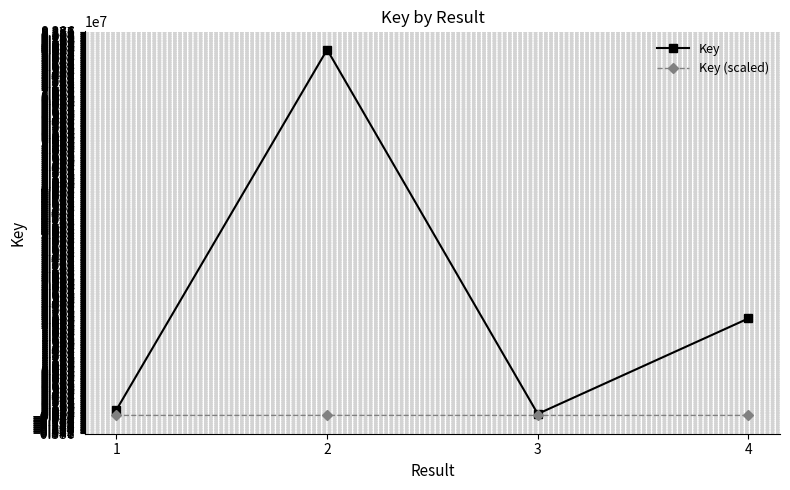

What is the highest value of the Key series?

79933099.0